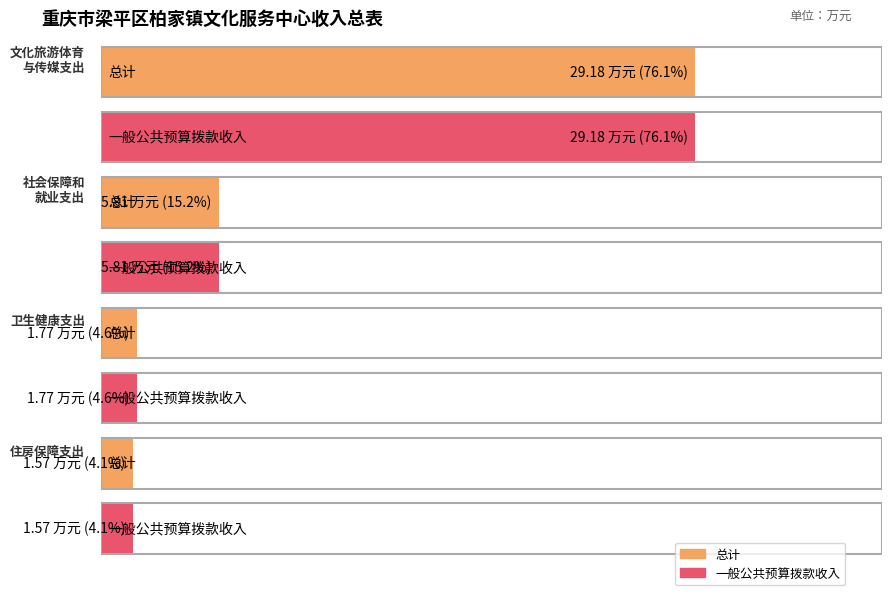

What value does the 一般公共预算拨款收入 series have at 住房保障支出?

1.6